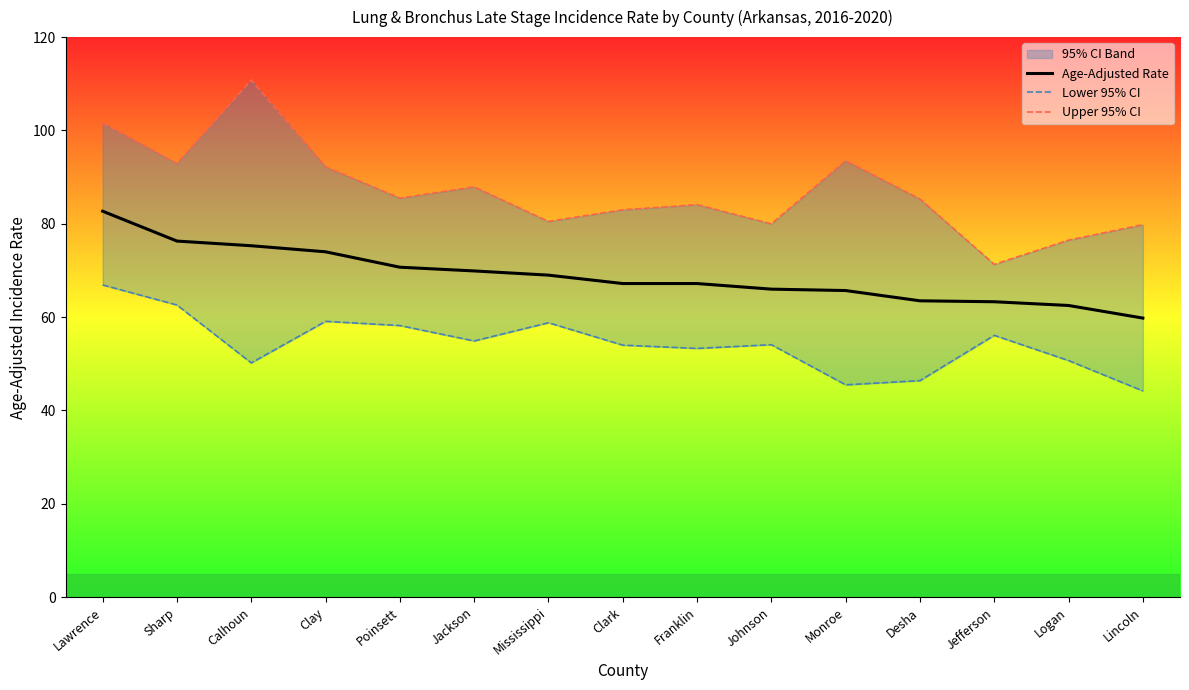

What is the difference between the second highest and minimum values in the Upper 95% CI series?

30.3